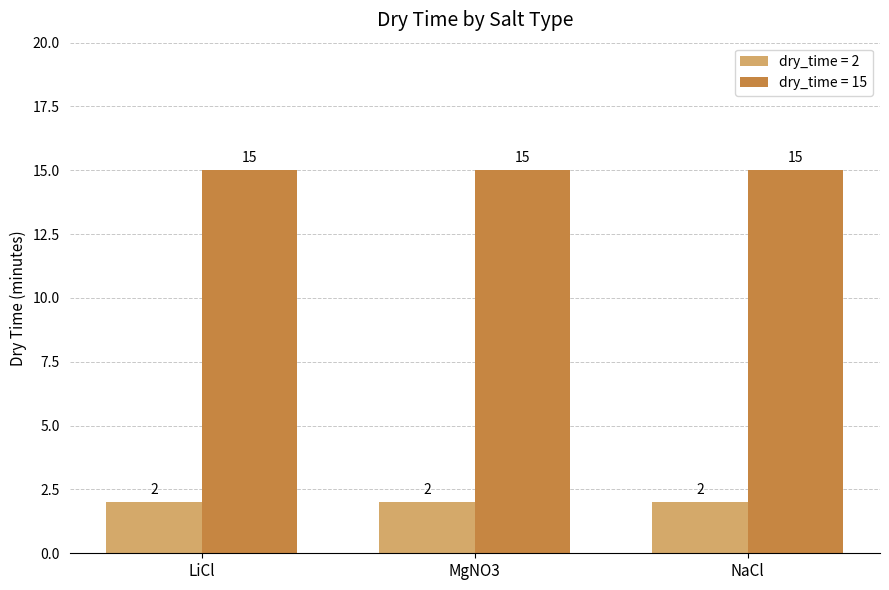

What is the approximate value of dry_time = 15 at NaCl?

15